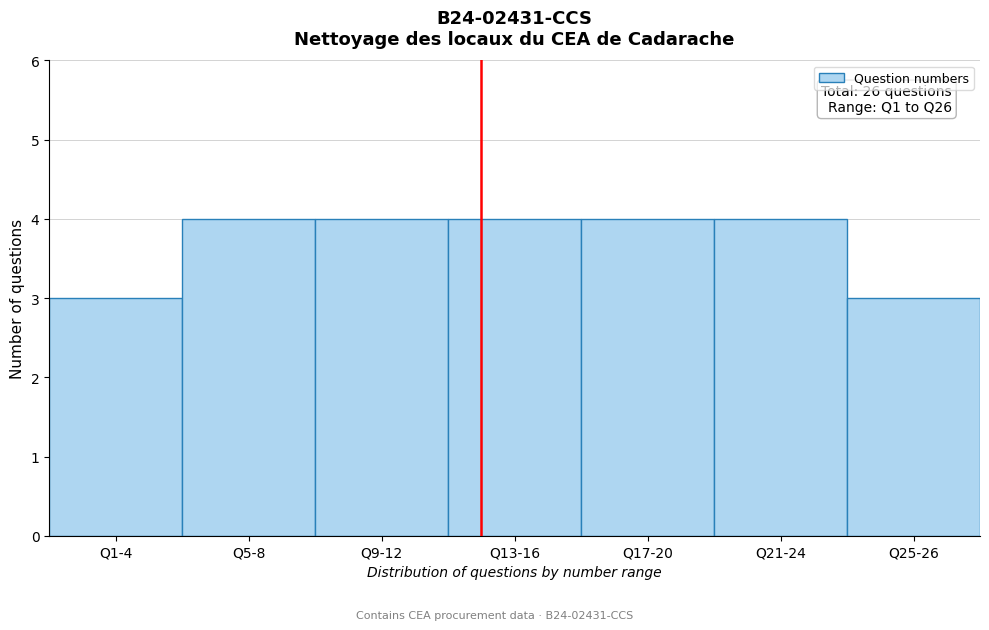

Reading left to right, list all the values displayed in this chart.

3	4	4	4	4	4	3